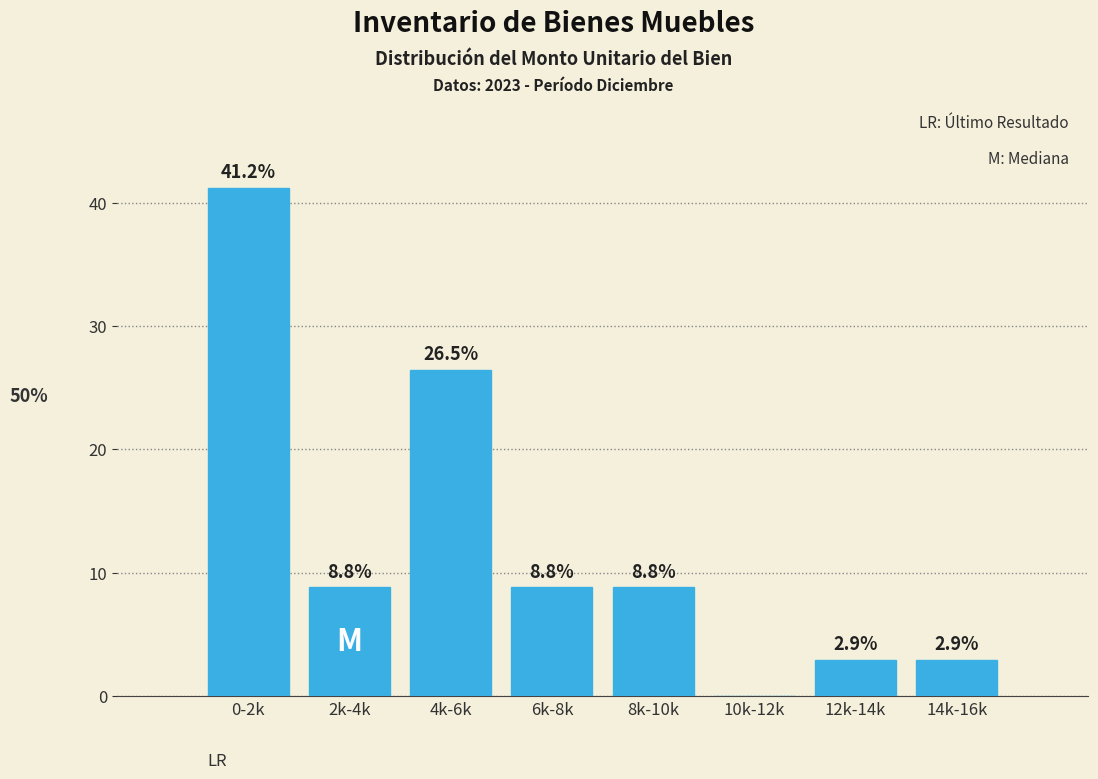

Reading left to right, extract all data points from this chart.

0-2k=41.2	2k-4k=8.8	4k-6k=26.5	6k-8k=8.8	8k-10k=8.8	10k-12k=0.0	12k-14k=2.9	14k-16k=2.9